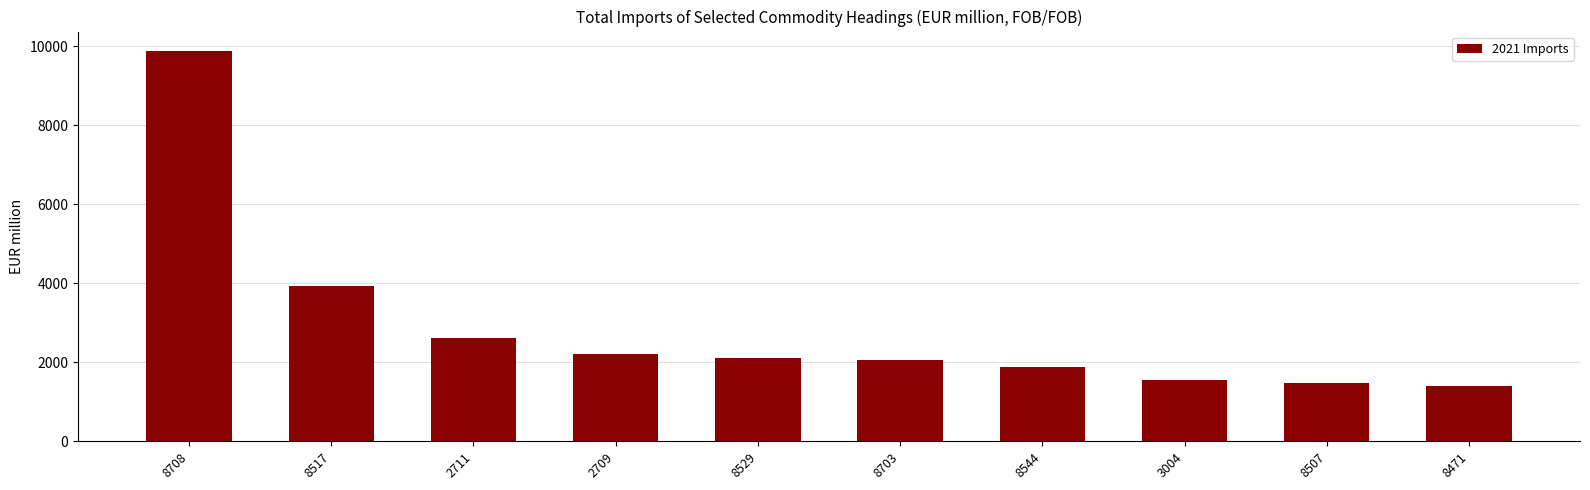

At which label does the data first exceed 2113?

8708